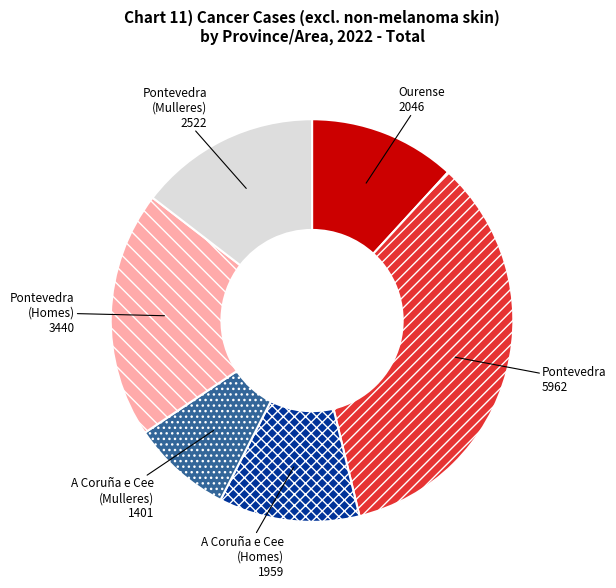

Combined, do Pontevedra (Homes) 3440 and Ourense 2046 account for over 50%?

No